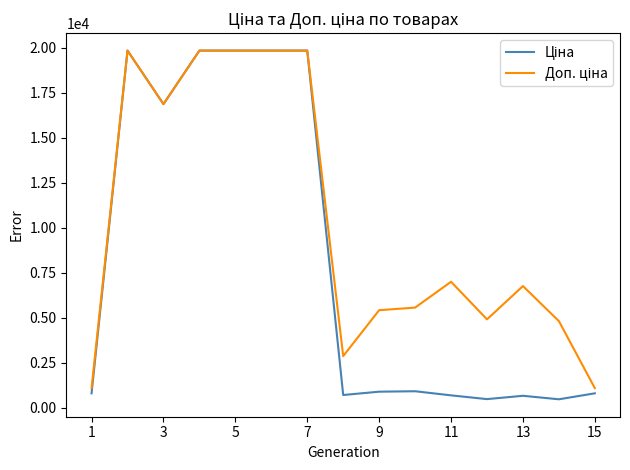

What is the maximum value shown in the chart?

19831.1